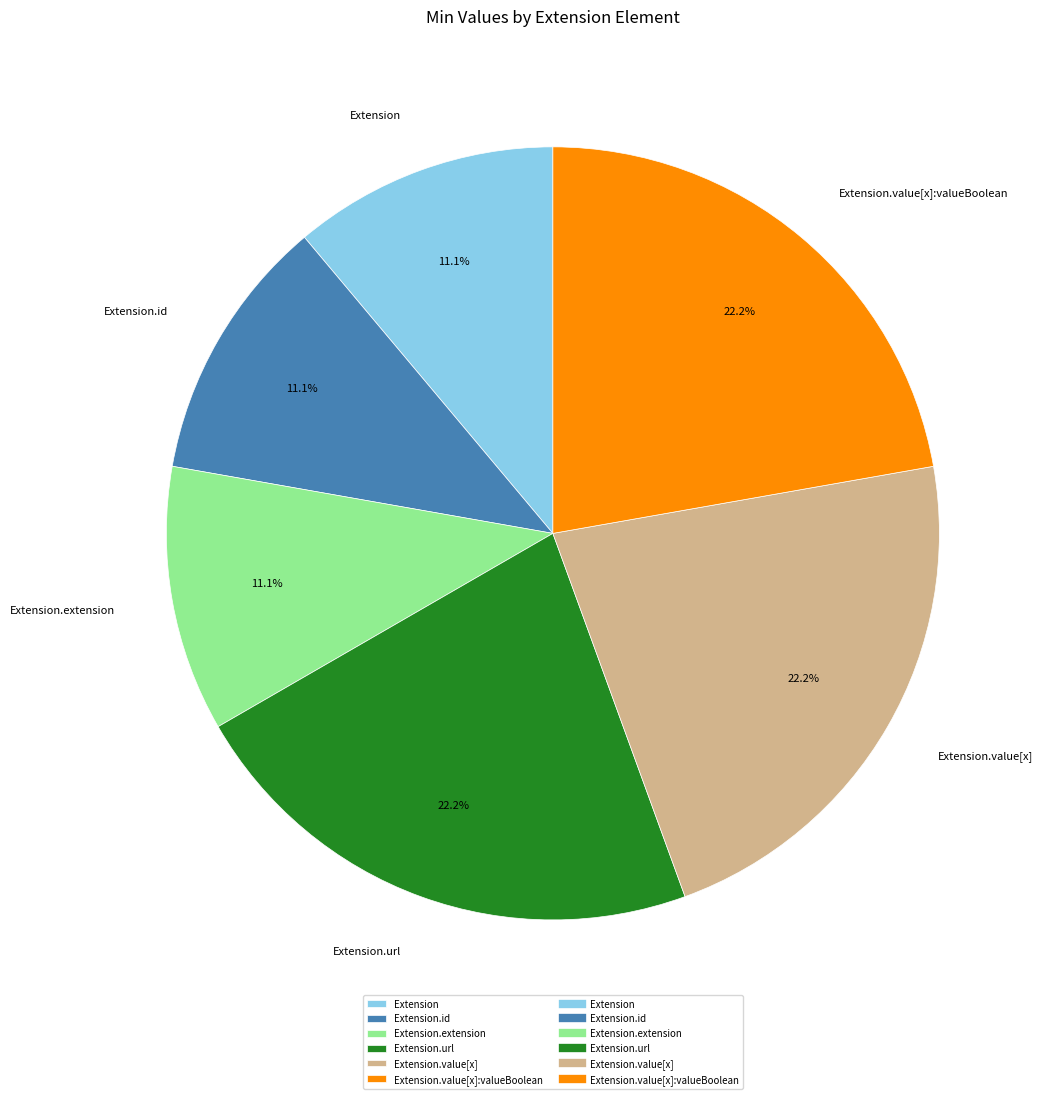

What portion of the pie excludes Extension.id?

88.9%